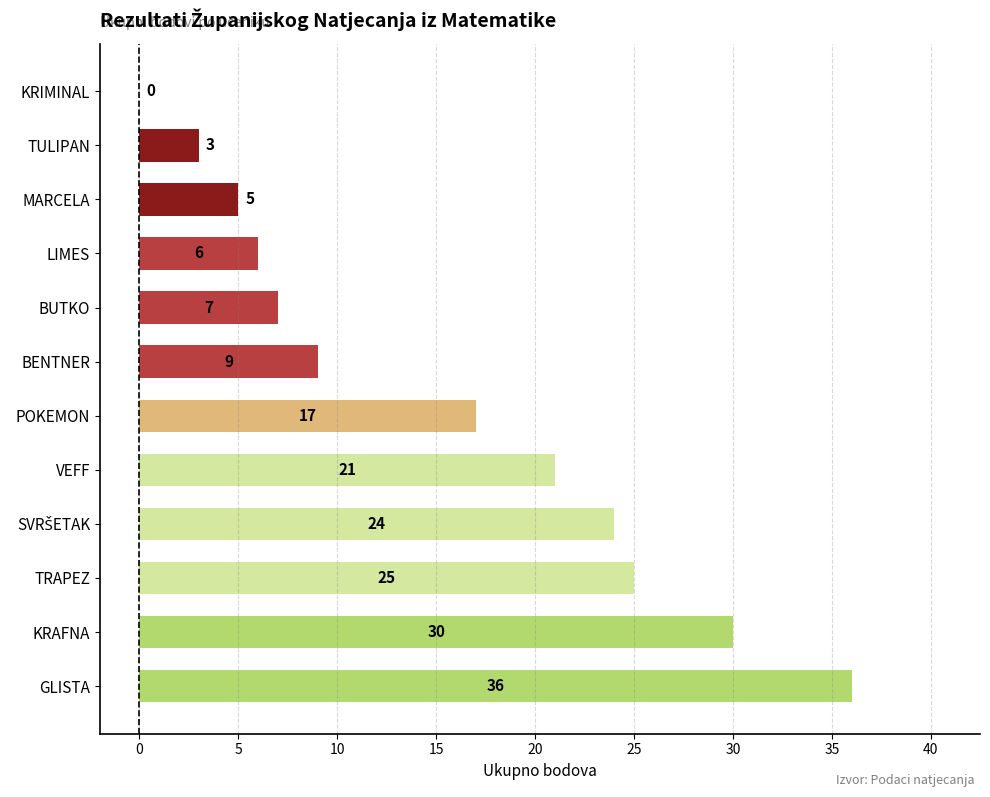

The value at GLISTA is 15. True or false?

False